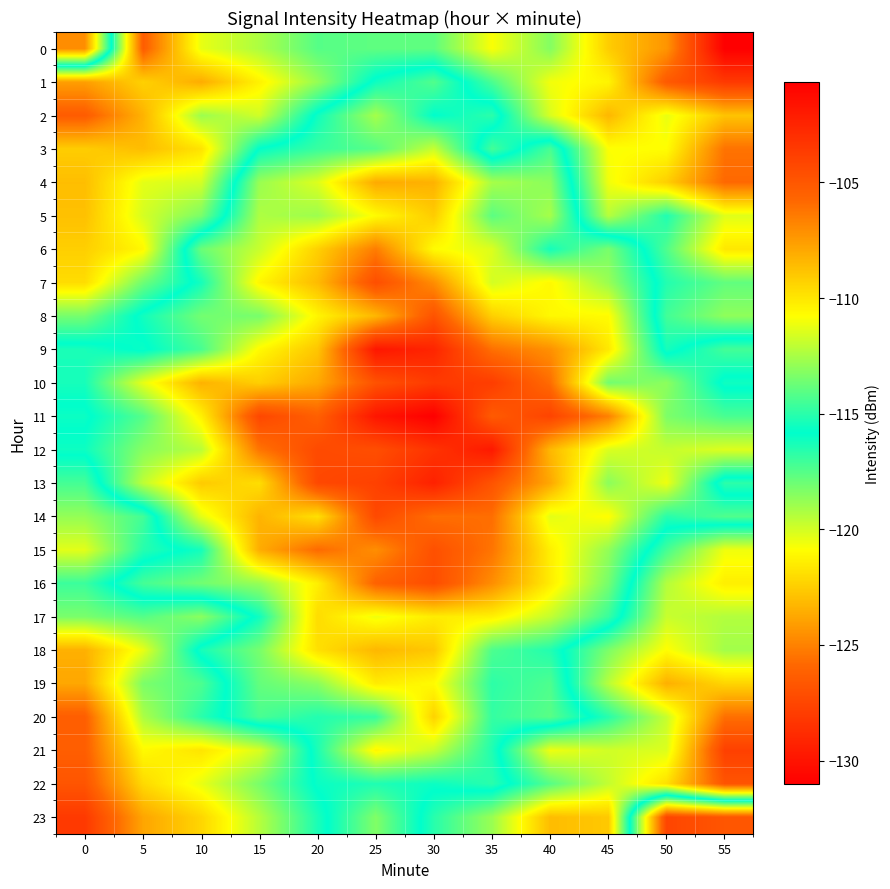

Rank the series by their maximum value, from lowest to highest.

22, 1, 2, 3, 21, 19, 17, 20, 5, 18, 4, 0, 6, 8, 15, 7, 16, 14, 23, 10, 13, 12, 9, 11